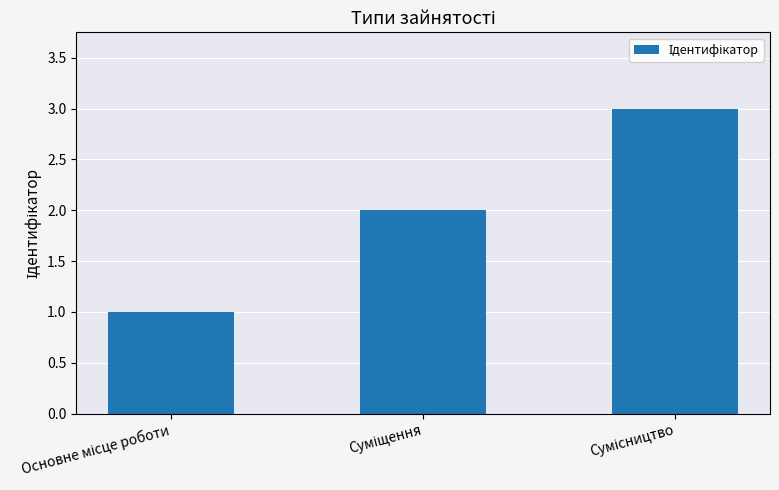

What is the greatest value displayed?

3